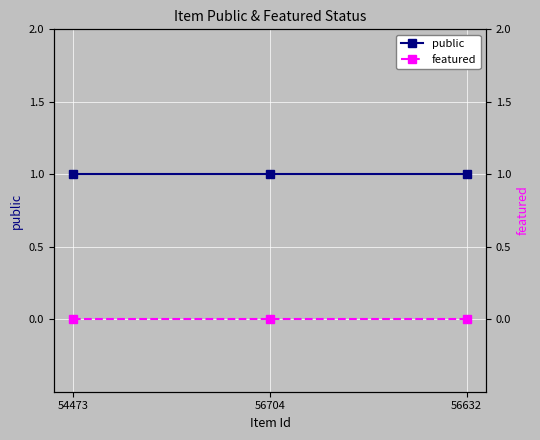

Reading left to right, what are all the values shown in this chart?

public: 1	1	1
featured: 0	0	0